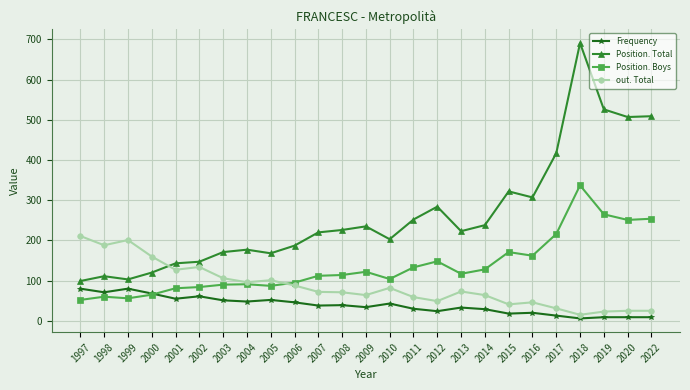

List the series in order of their overall mean, highest first.

Position. Total, Position. Boys, out. Total, Frequency